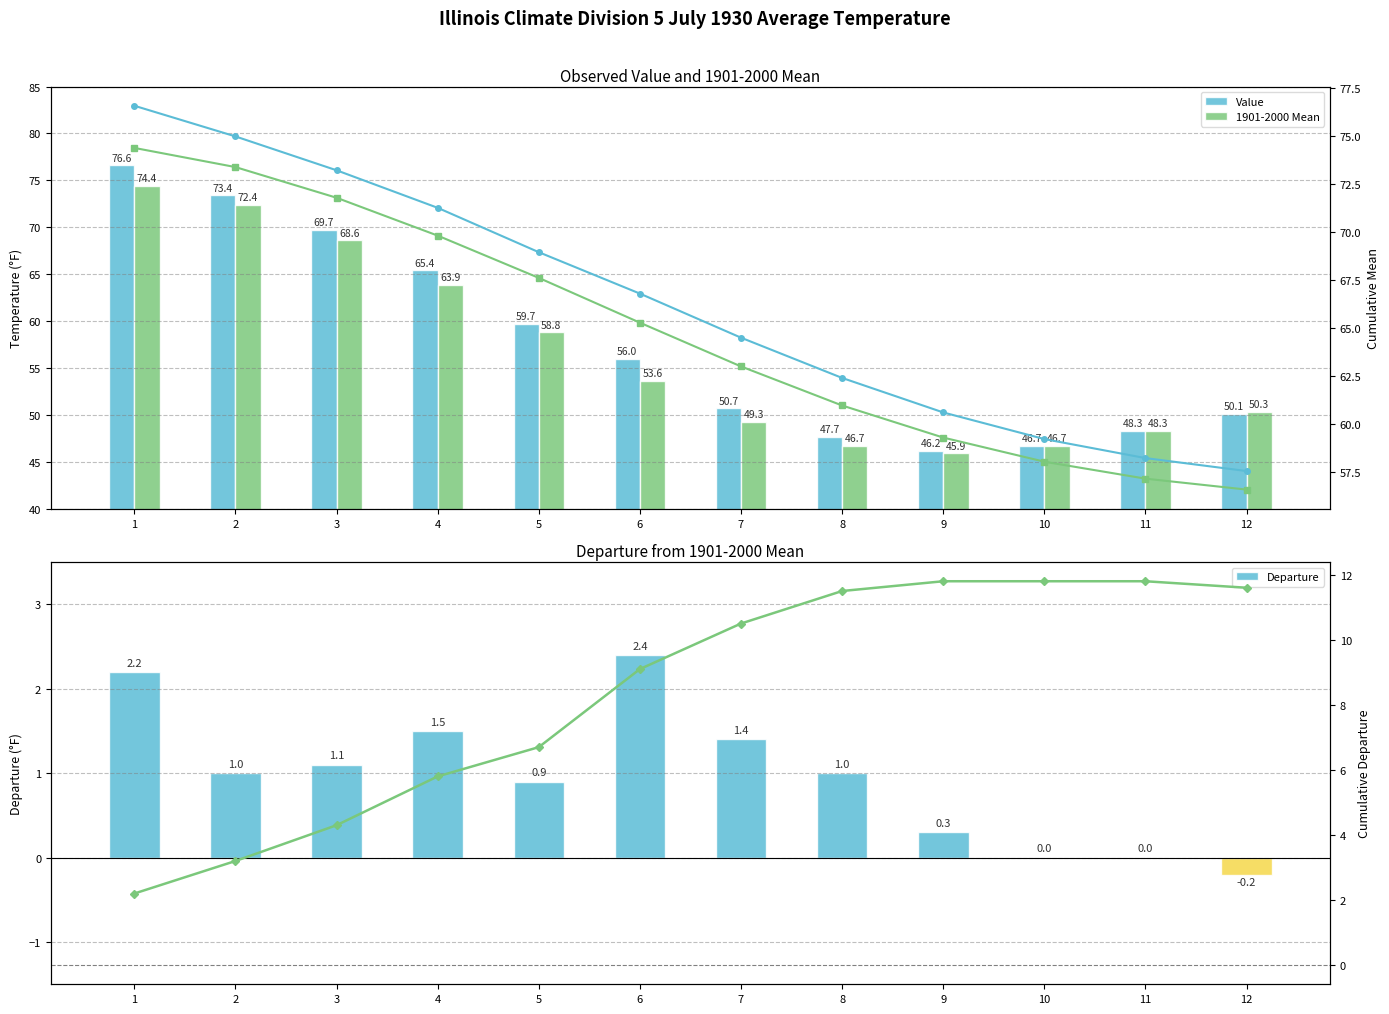

Is the value of Value at 7 greater than the value of Cumulative Mean (Value) at 11?

No